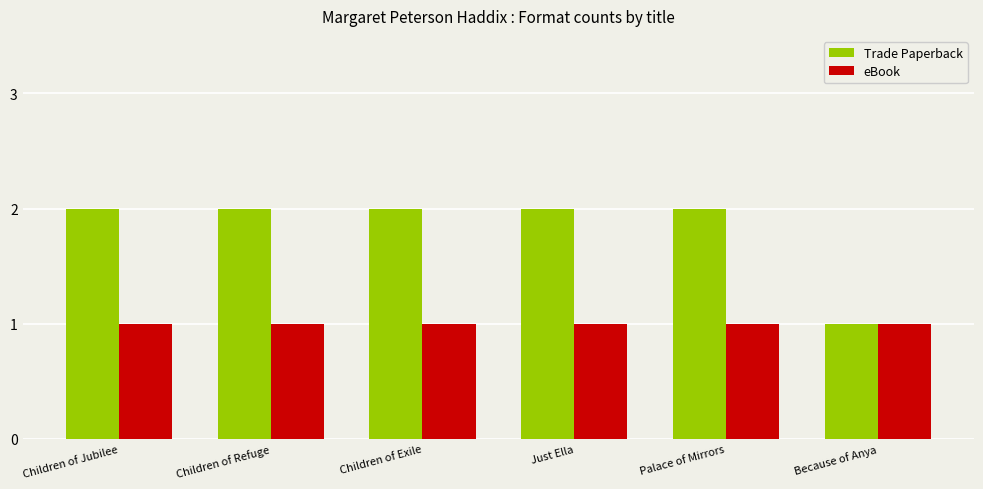

How many categories are shown in the chart?

6